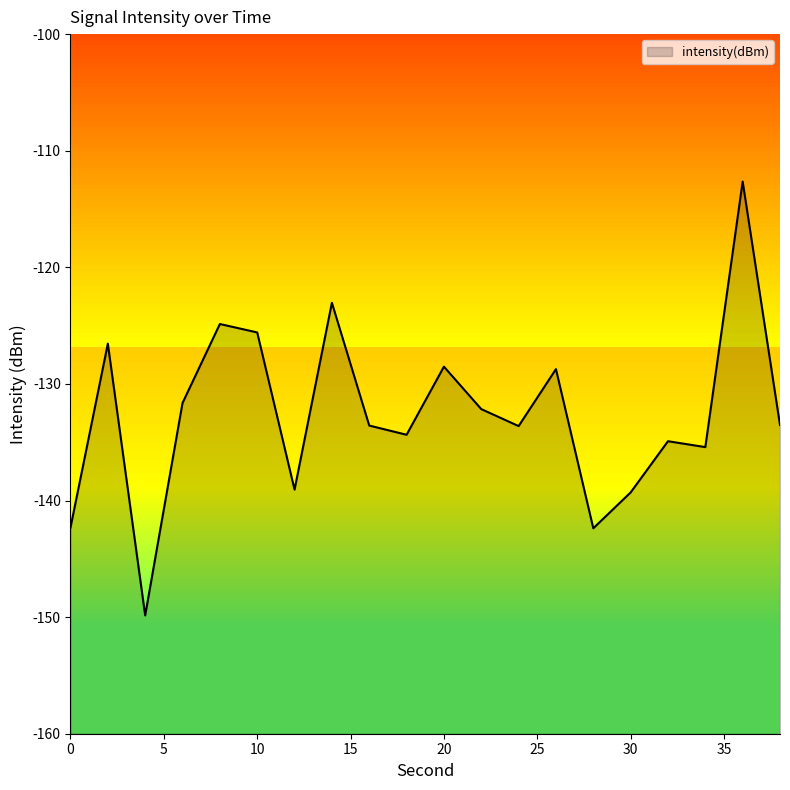

What is the smallest value displayed?

-149.9